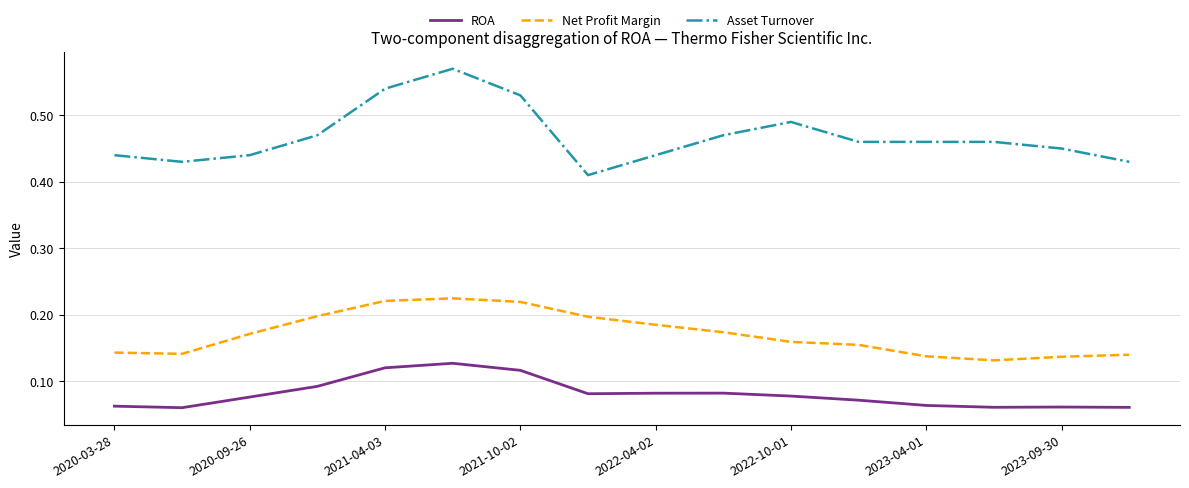

Rank the series by their maximum value, from lowest to highest.

ROA, Net Profit Margin, Asset Turnover